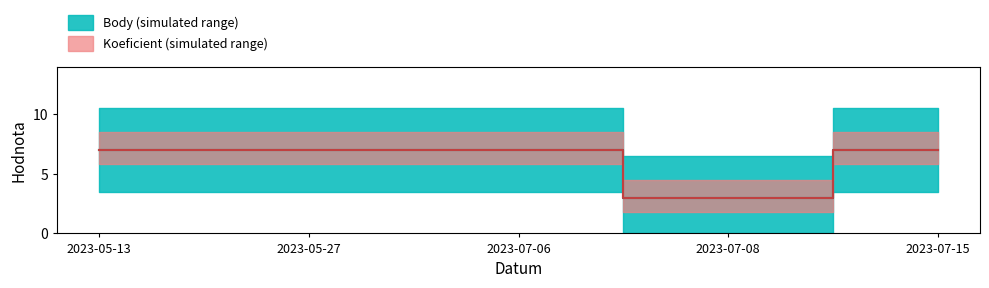

What is the approximate value of Koeficient at 2023-05-27?

7